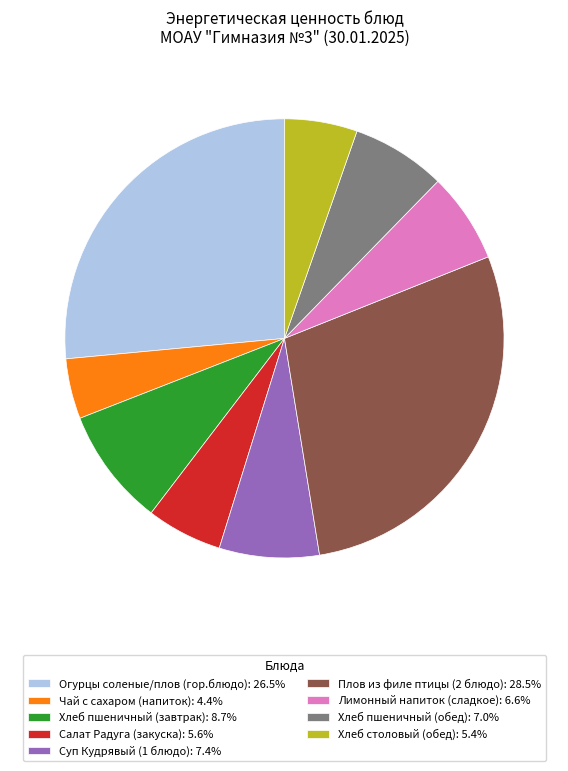

What is the smallest slice in the pie chart?

Чай с сахаром (напиток)